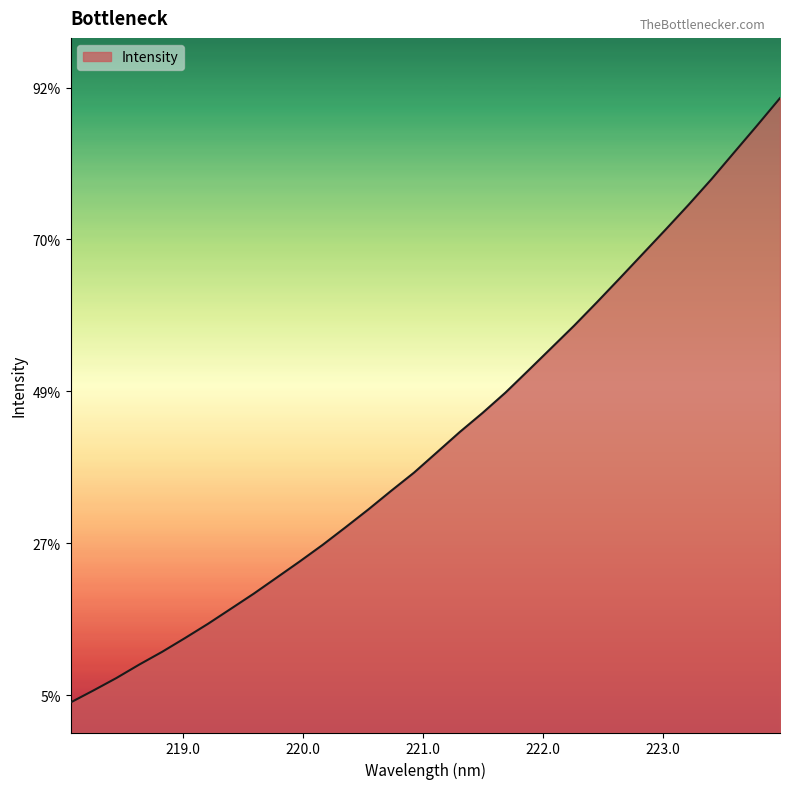

Which category has the lowest value across all series?

218.0596